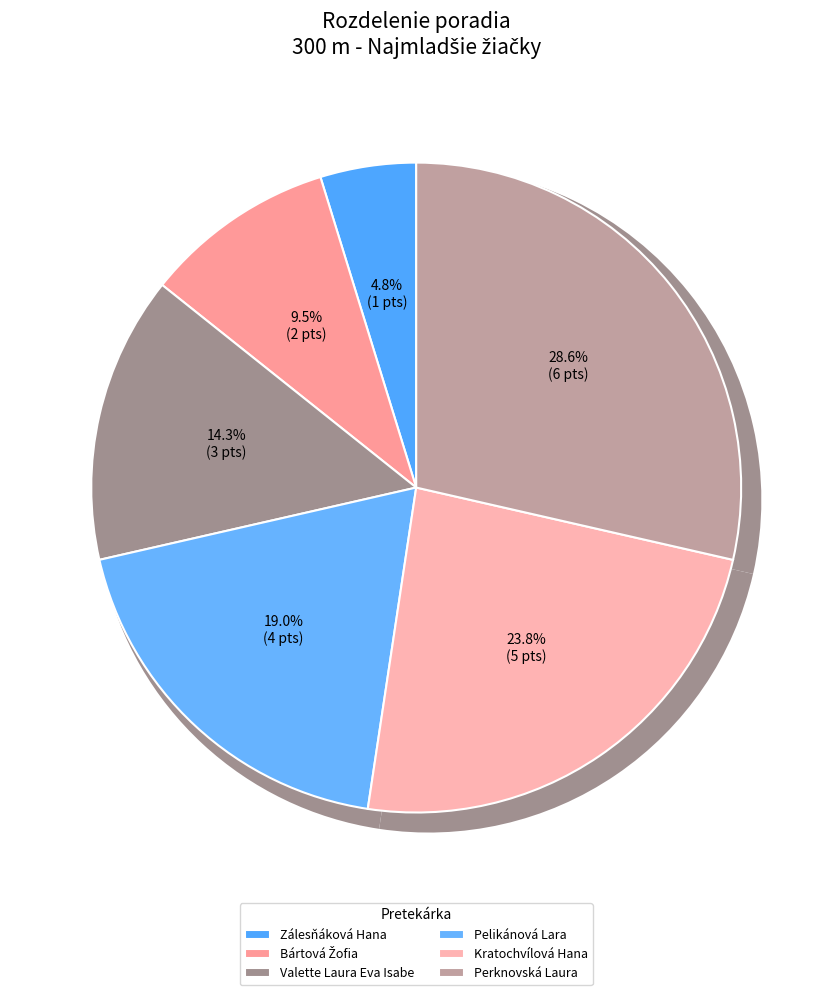

Is it true that Bártová Žofia is 3% of the pie?

False